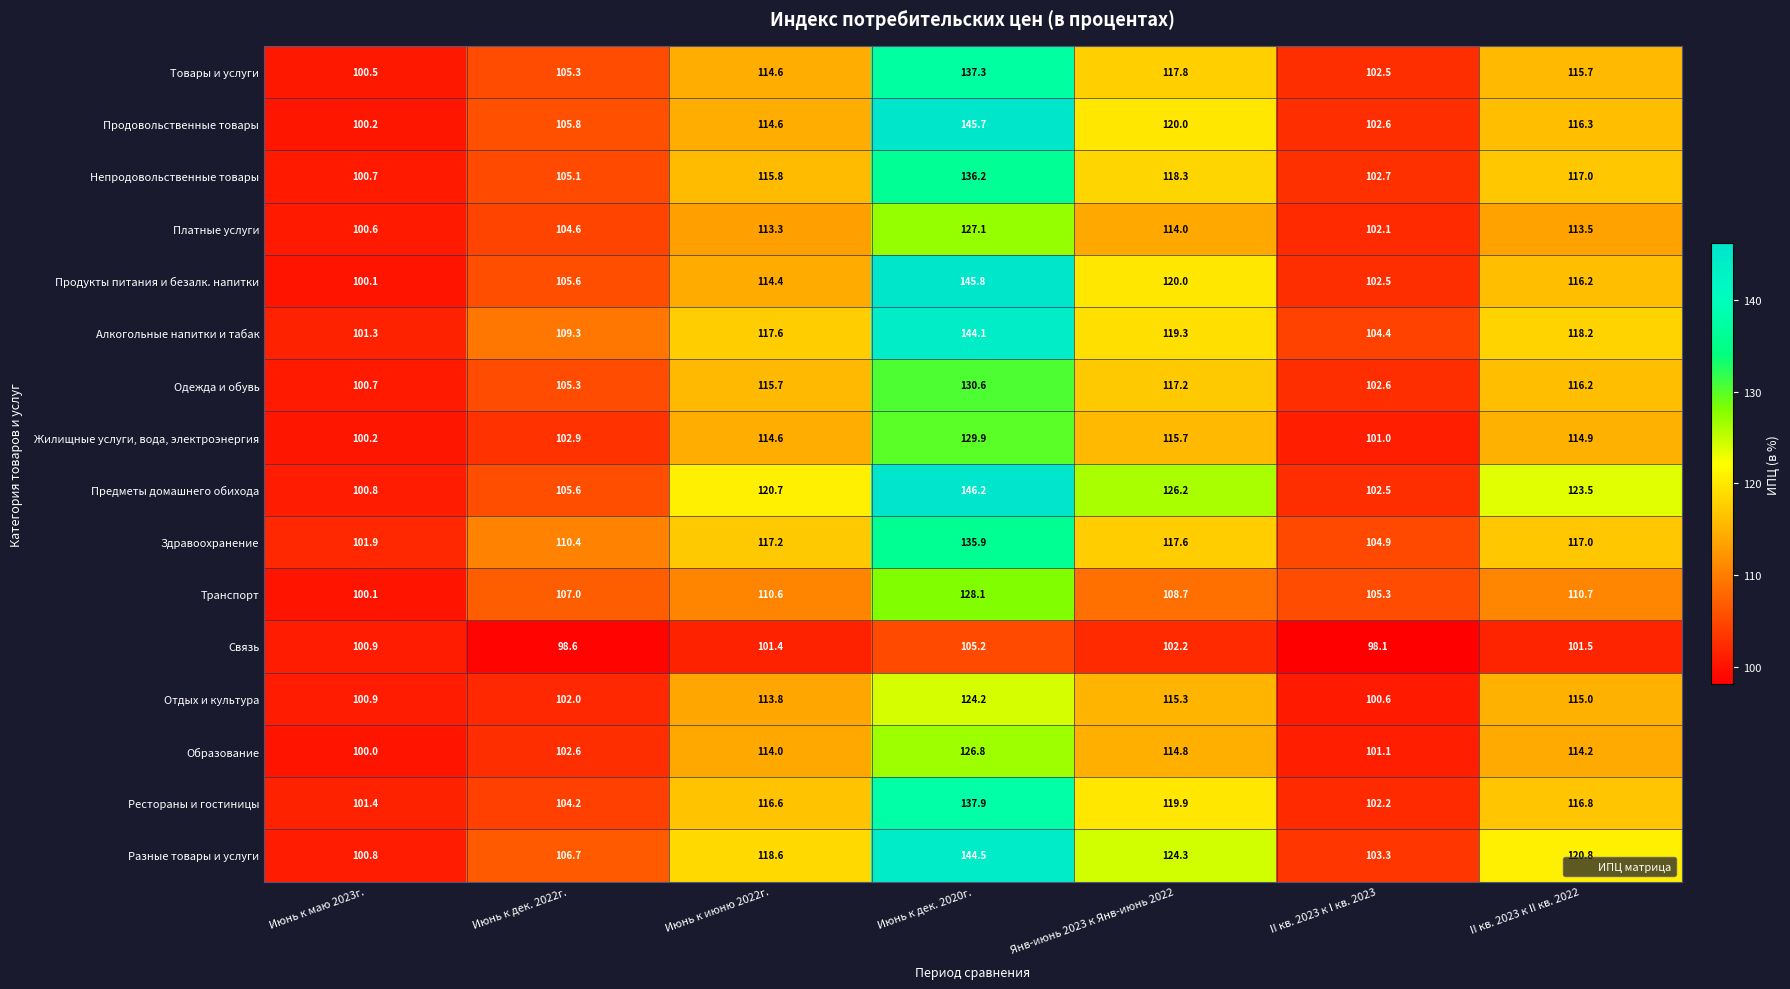

Where is Платные услуги nearest to the value 113?

Июнь к июню 2022г.